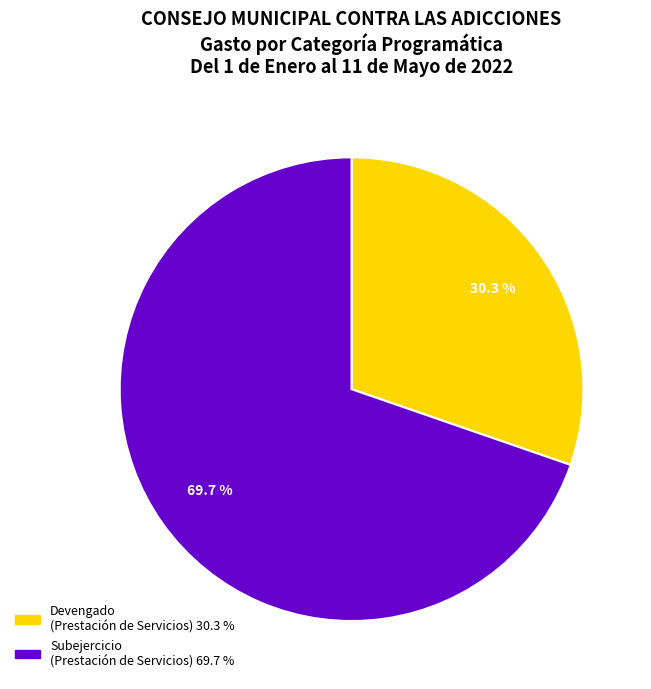

To the nearest percent, what is the difference between the Subejercicio and Devengado slice percentages?

39%